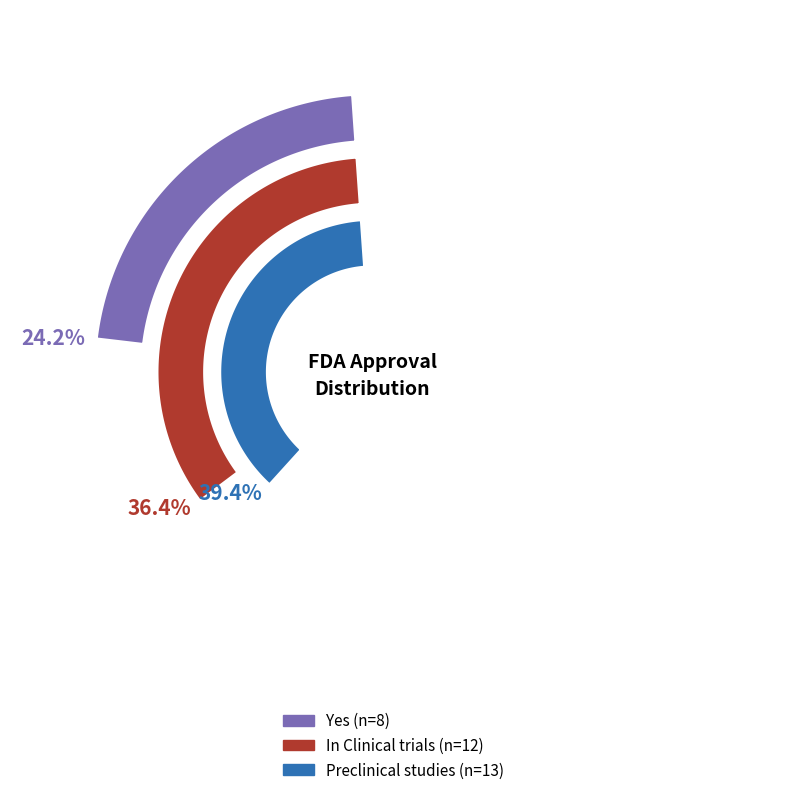

True or false: In Clinical trials accounts for 24% of the total.

False